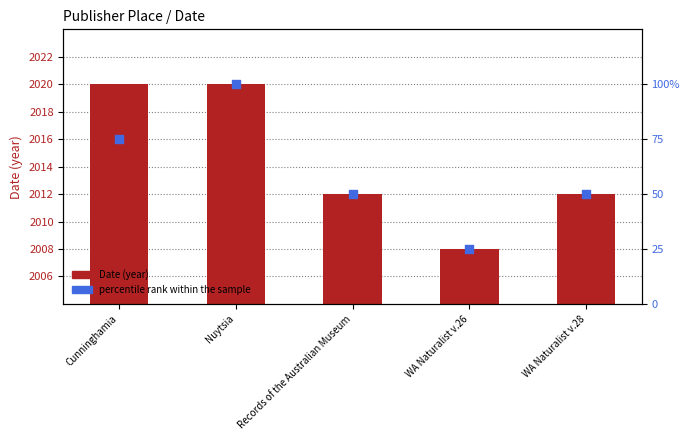

At which category is the sum across all series the highest?

Nuytsia